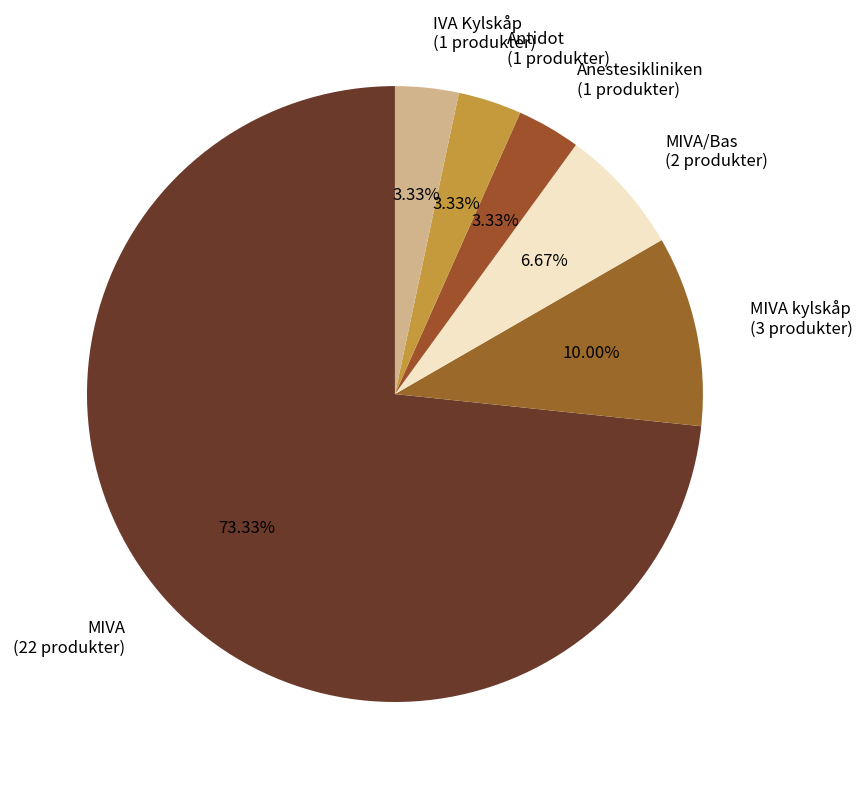

Which slice is the largest?

MIVA (22 produkter)